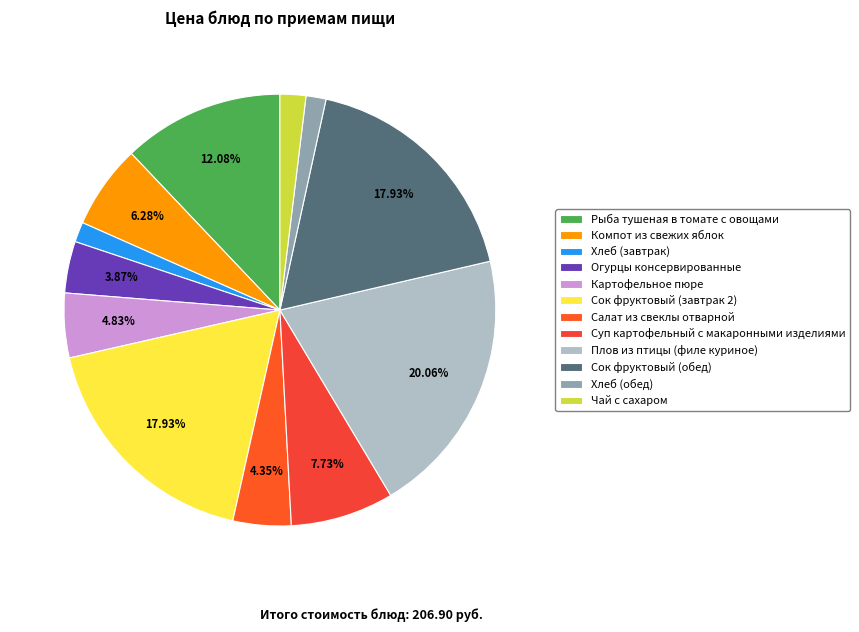

Count the number of slices in the pie.

12